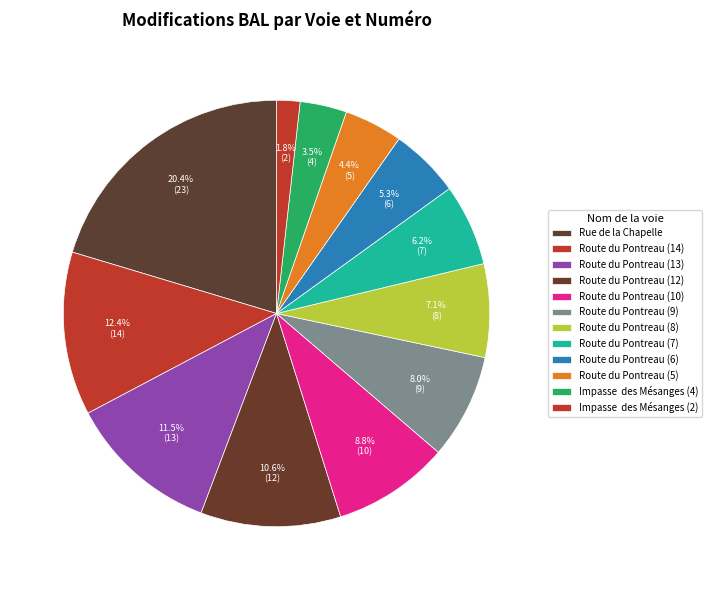

How many segments does this pie chart have?

12